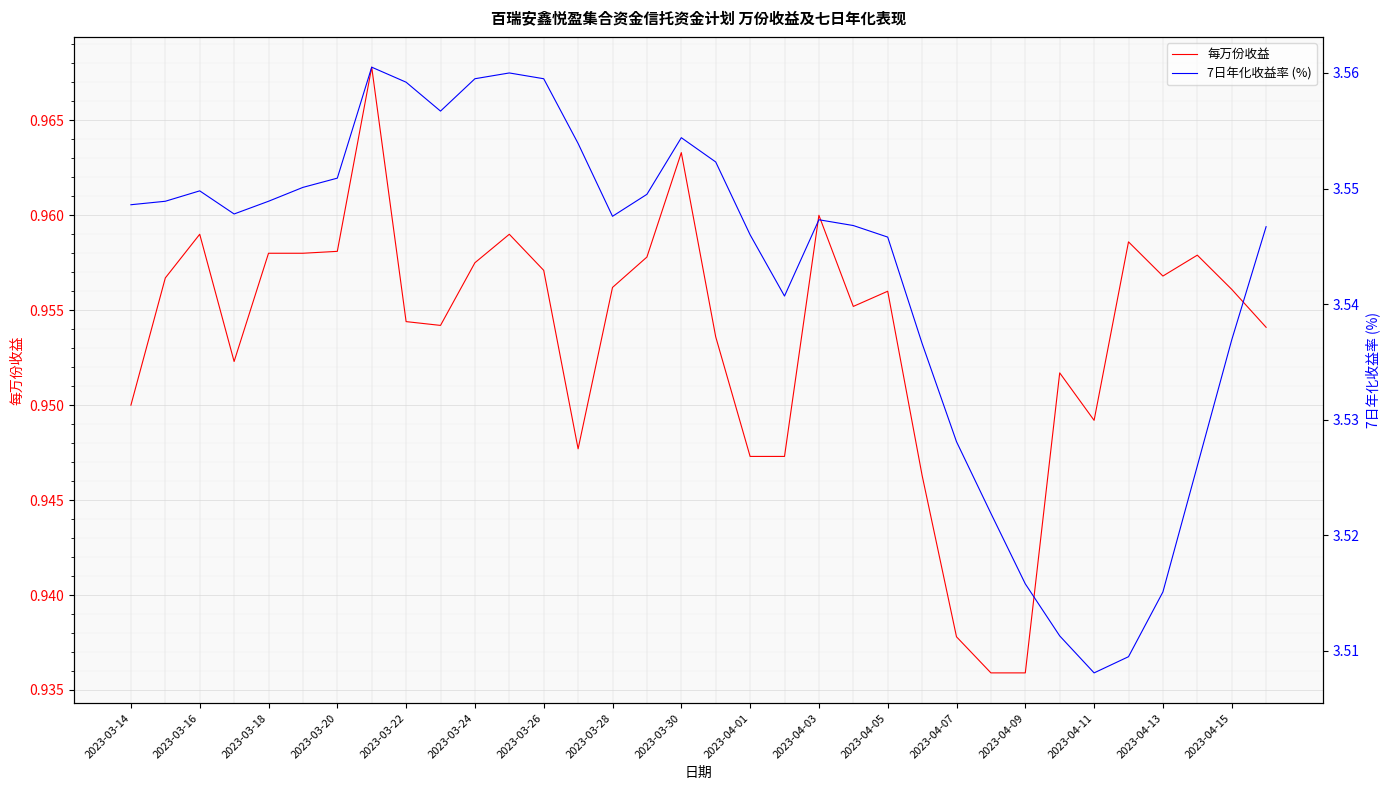

True or false: 每万份收益 and 7日年化收益率 (%) intersect in this chart.

False